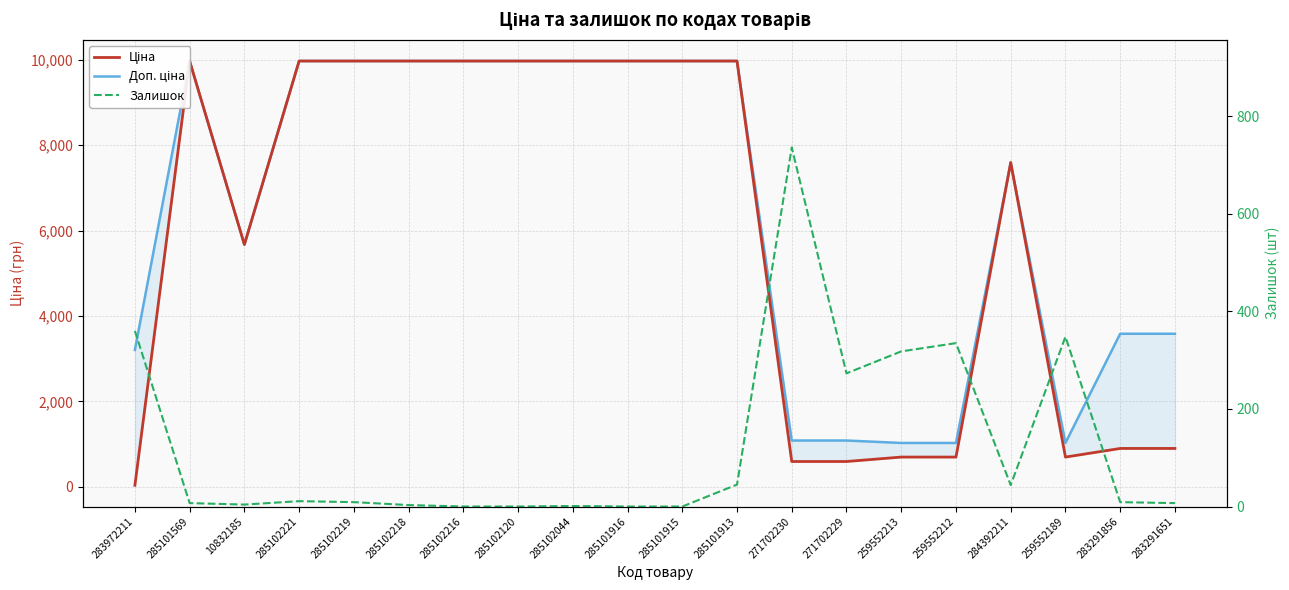

At which category does Доп. ціна reach its first local valley?

10832185